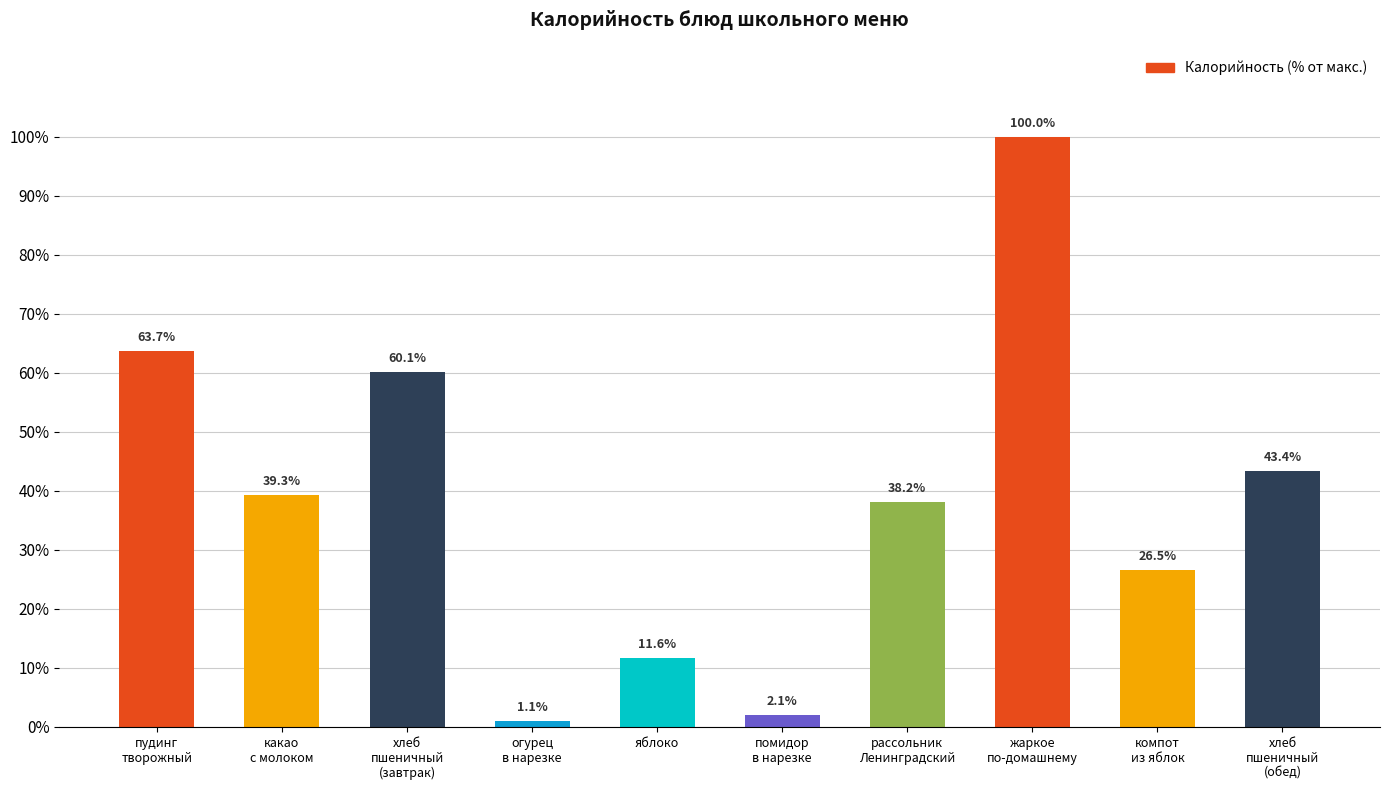

Which has a higher value, помидор
в нарезке or жаркое
по-домашнему?

жаркое
по-домашнему